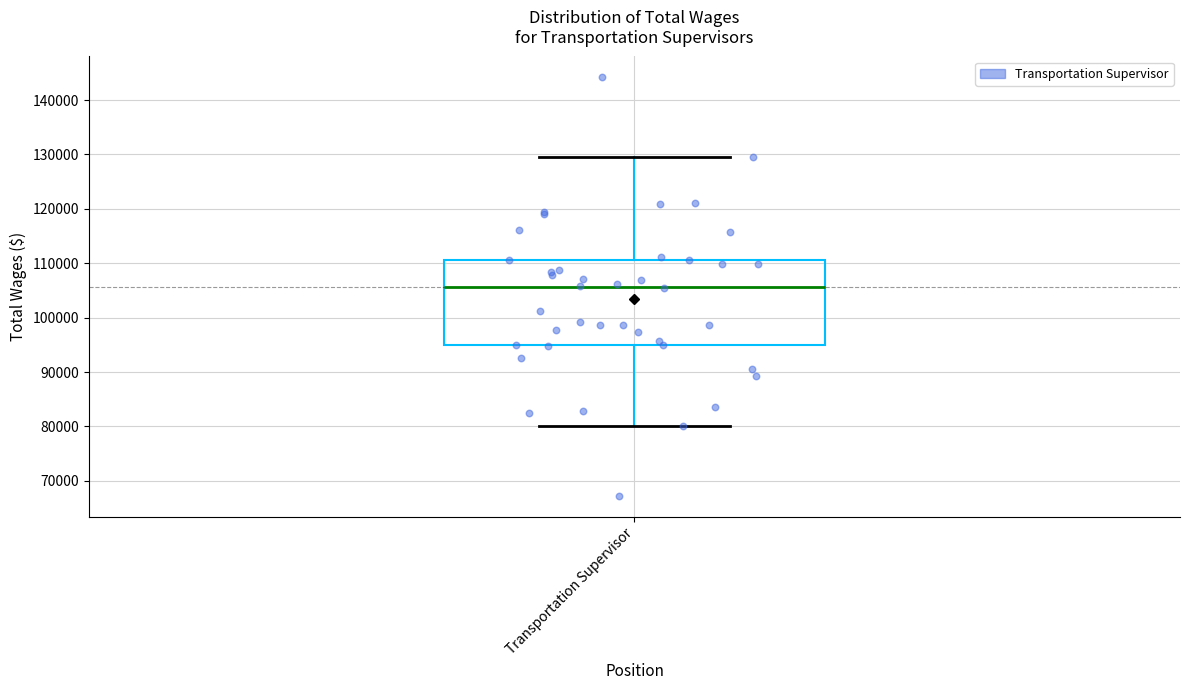

Transcribe this box plot: give where the median line is, the range the box spans, and where the two whiskers end, as read against the y-axis. The values are not printed on the chart, so give them approximately, as read against the axis.

median 106000, box 95000 to 111000, whiskers 80000 to 130000